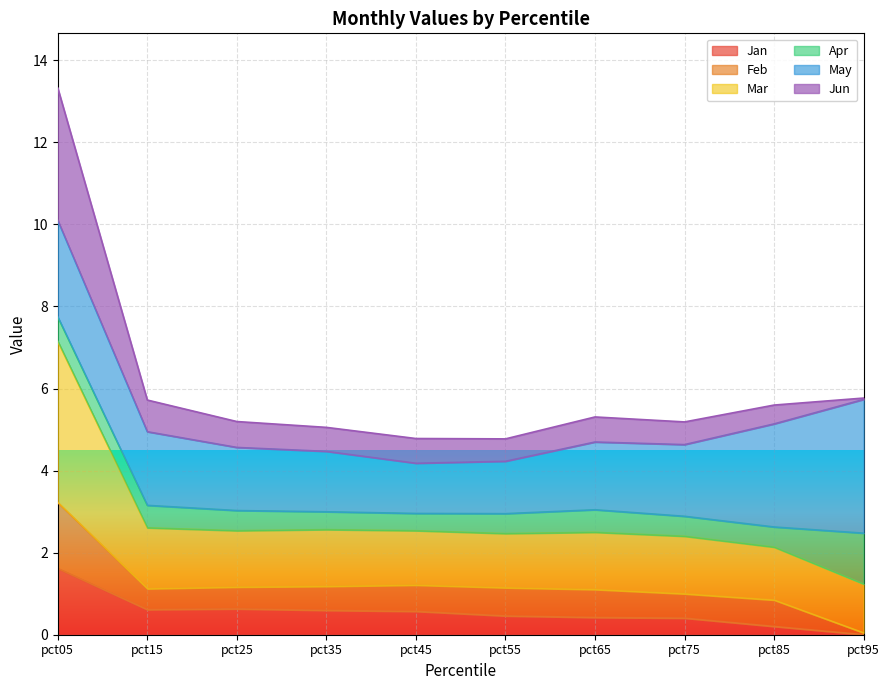

What is the approximate value of Jan at pct45?

0.6